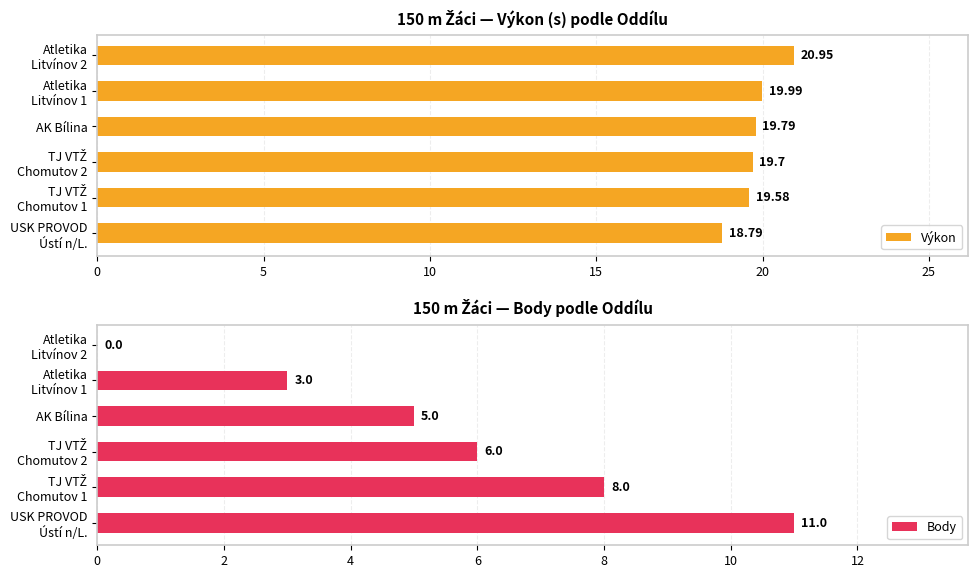

Reading left to right, extract all data points from this chart.

Výkon: 18.8	19.6	19.7	19.8	20.0	20.9
Body: 11.0	8.0	6.0	5.0	3.0	0.0